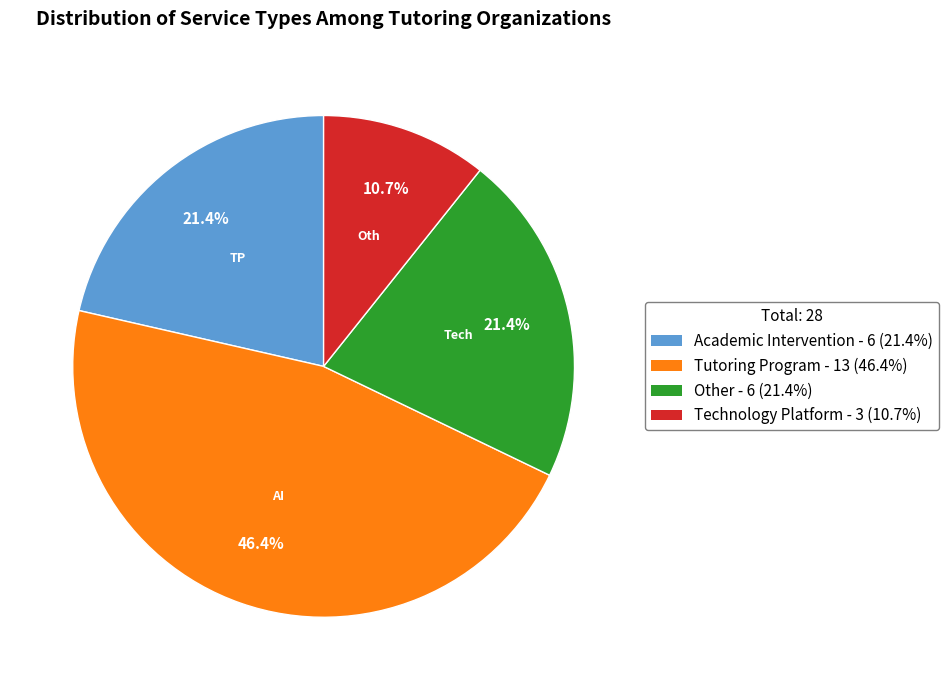

Is there a majority slice in this chart?

No